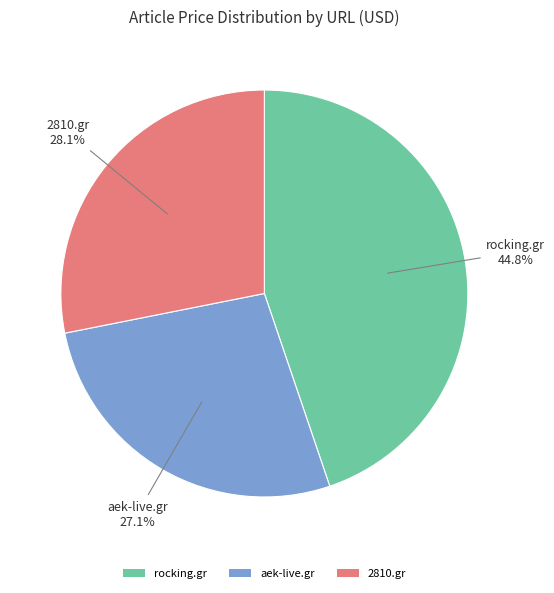

Is there a majority slice in this chart?

No